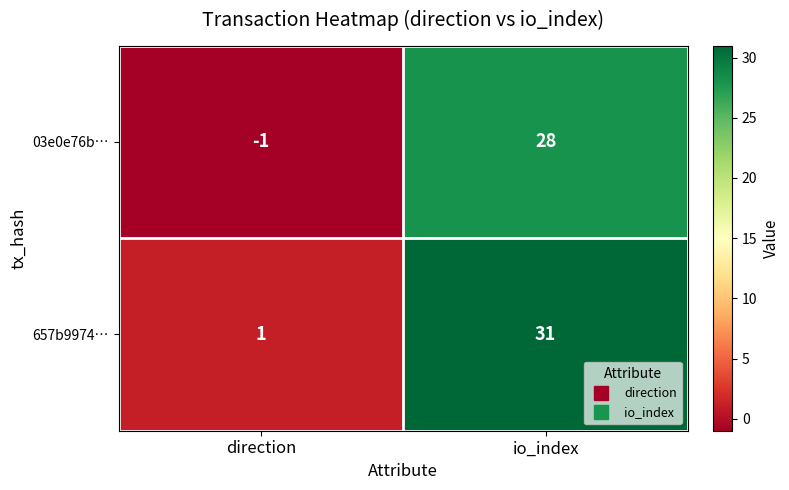

Reading right to left, transcribe all the data shown in this chart.

03e0e76b…: io_index=28	direction=-1
657b9974…: io_index=31	direction=1